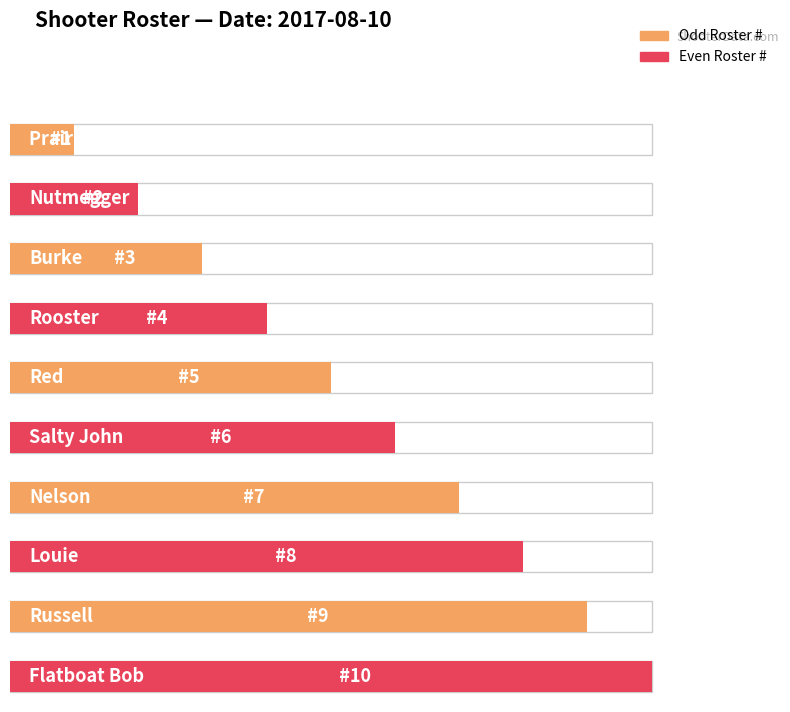

Reading right to left, what are all the values shown in this chart?

10	9	8	7	6	5	4	3	2	1